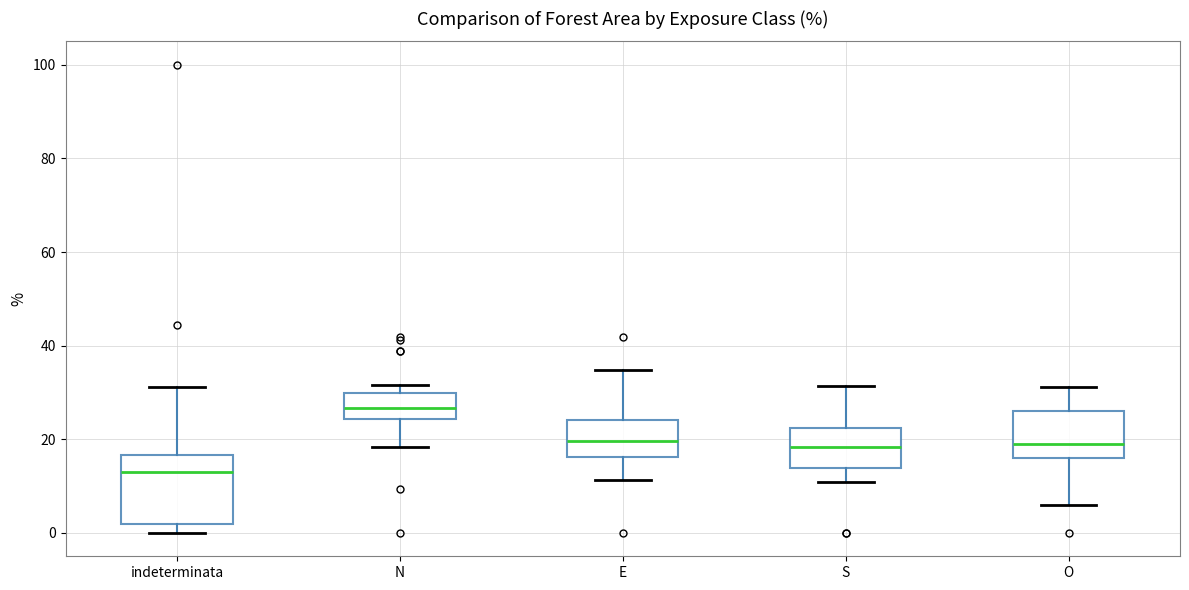

Reading left to right, transcribe this box plot: for each box, give where its median line is, the range the box spans, and where its two whiskers end, as read against the y-axis. The values are not printed on the chart, so give them approximately, as read against the axis.

indeterminata: median 14, box 2 to 16, whiskers 0 to 32
N: median 26, box 24 to 30, whiskers 18 to 32
E: median 20, box 16 to 24, whiskers 12 to 34
S: median 18, box 14 to 22, whiskers 10 to 32
O: median 20, box 16 to 26, whiskers 6 to 32